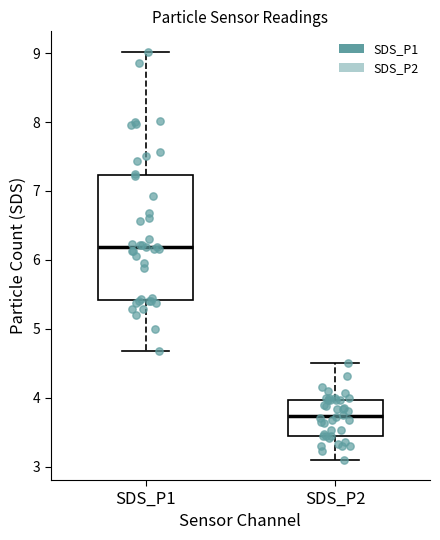

Reading left to right, transcribe this box plot: for each box, give where its median line is, the range the box spans, and where its two whiskers end, as read against the y-axis. The values are not printed on the chart, so give them approximately, as read against the axis.

SDS_P1: median 6.2, box 5.4 to 7.2, whiskers 4.7 to 9.0
SDS_P2: median 3.7, box 3.5 to 4.0, whiskers 3.1 to 4.5